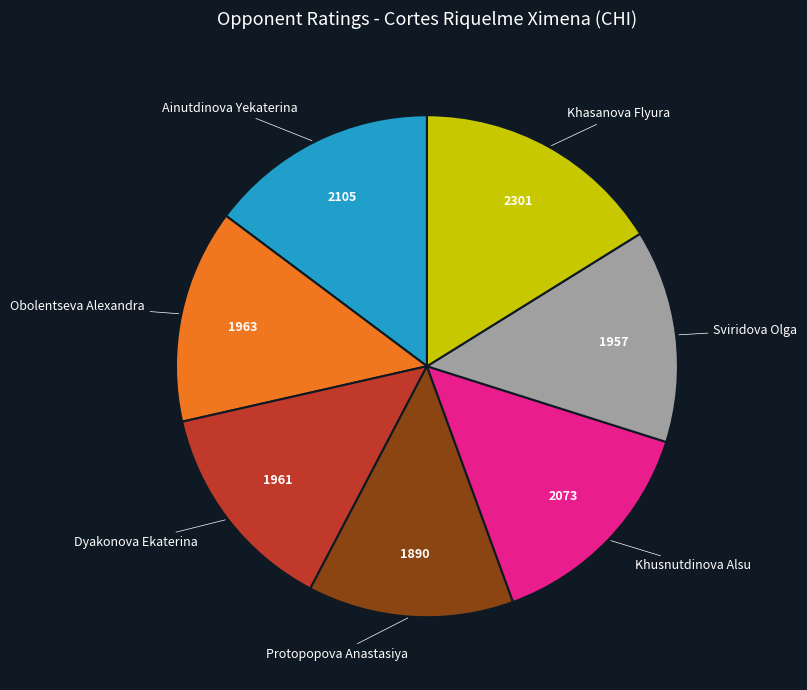

Does any single category account for the majority?

No